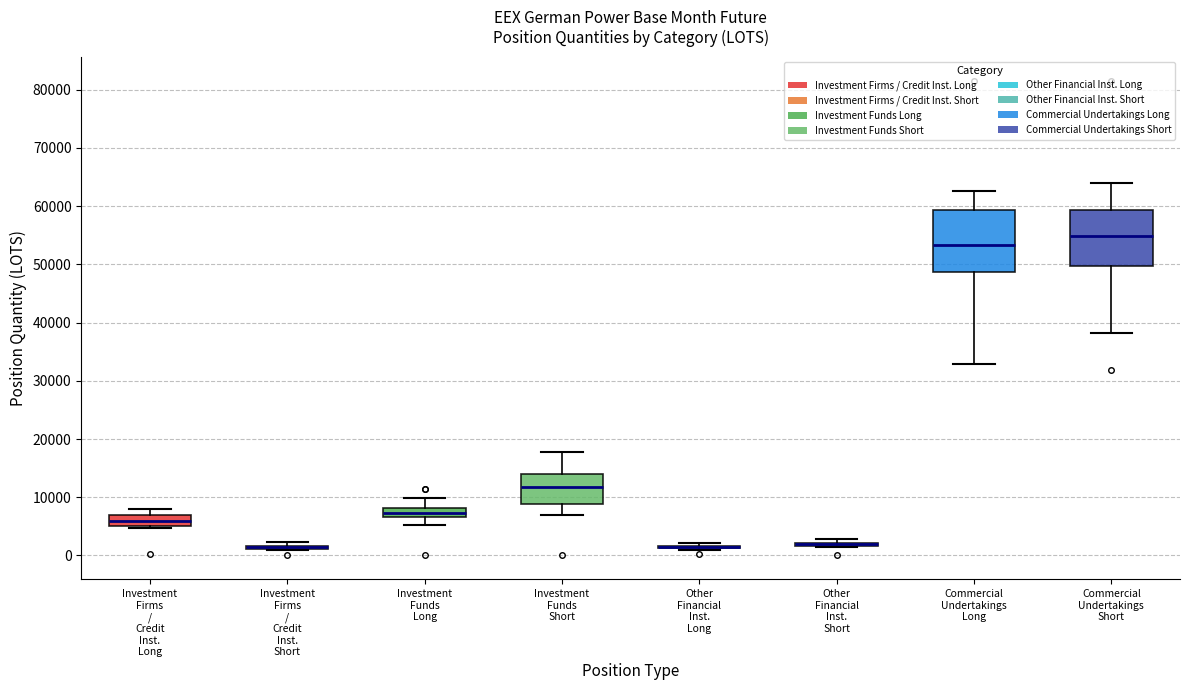

Reading left to right, read every box against the y-axis: the position of its median line, the range the box covers, and the ends of its whiskers. The values are not printed on the chart, so give them approximately, as read against the axis.

Investment Firms / Credit Inst. Long: median 6000, box 5000 to 7000, whiskers 5000 to 8000
Investment Firms / Credit Inst. Short: box collapsed to a line at 1000, whiskers 1000 to 2000
Investment Funds Long: median 7000 (inside the box), box 7000 to 8000, whiskers 5000 to 10000
Investment Funds Short: median 12000, box 9000 to 14000, whiskers 7000 to 18000
Other Financial Inst. Long: box collapsed to a line at 1000, whiskers 1000 to 2000
Other Financial Inst. Short: box collapsed to a line at 2000, whiskers 2000 to 3000
Commercial Undertakings Long: median 53000, box 49000 to 59000, whiskers 33000 to 63000
Commercial Undertakings Short: median 55000, box 50000 to 59000, whiskers 38000 to 64000